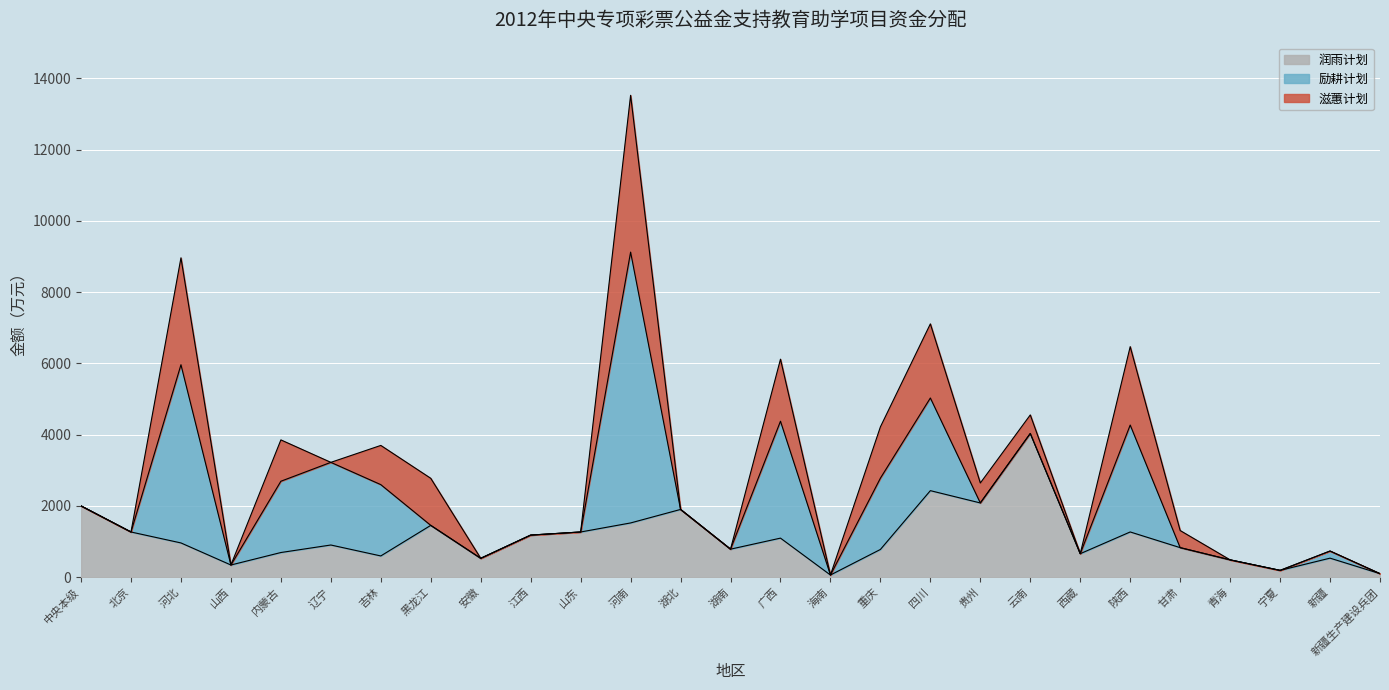

Which series has the largest total across all categories?

润雨计划